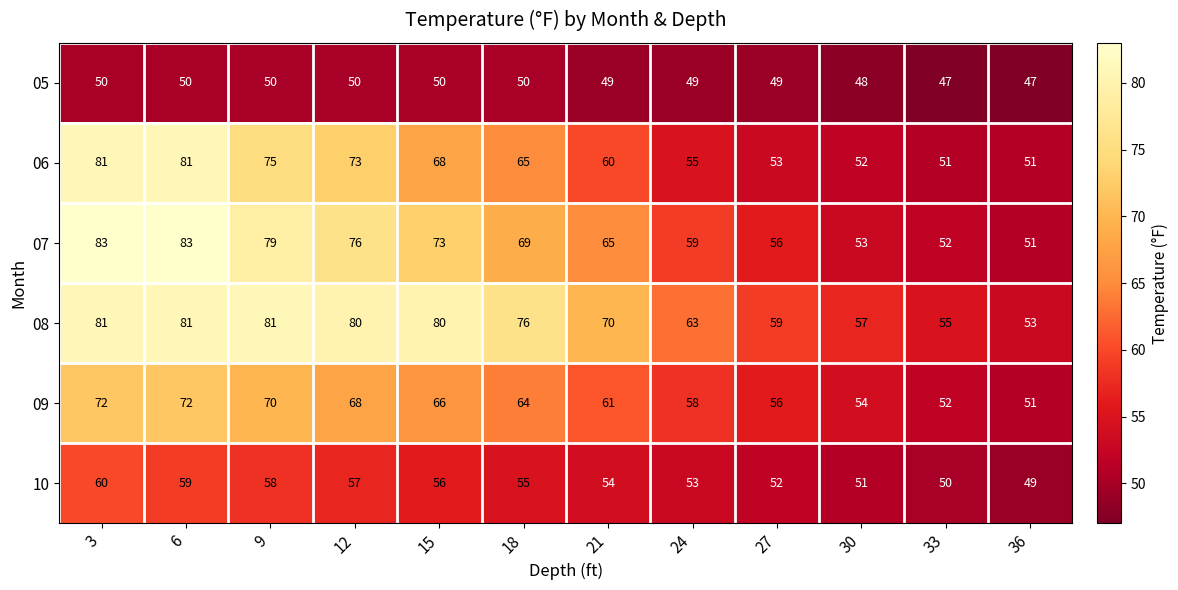

The value of 07 at 6 is 83. True or false?

True